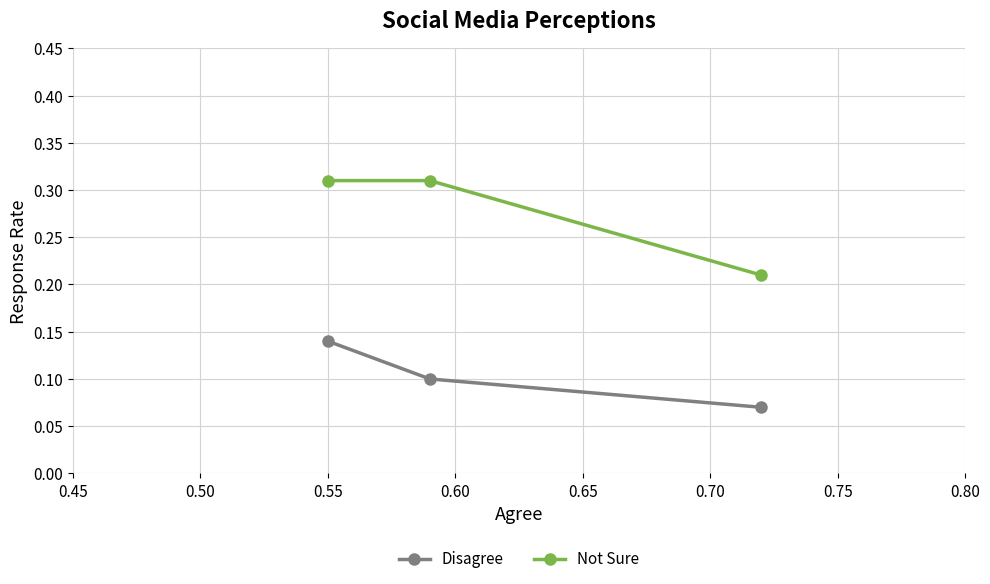

What is the difference between the maximum and minimum values in the Not Sure series?

0.1